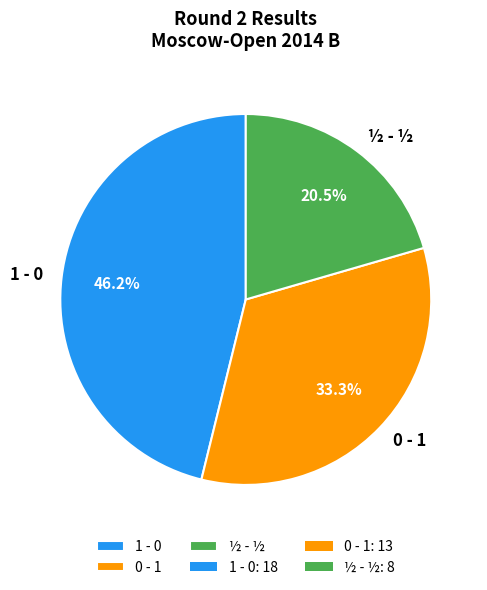

What percentage is the 1 - 0 slice, to the nearest percent?

46%